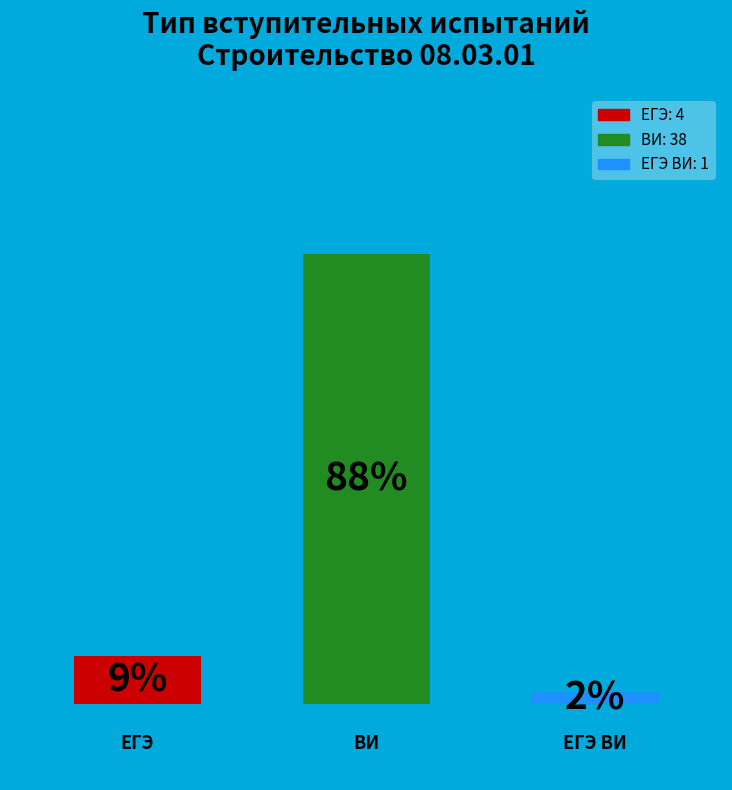

Is there a majority slice in this chart?

Yes